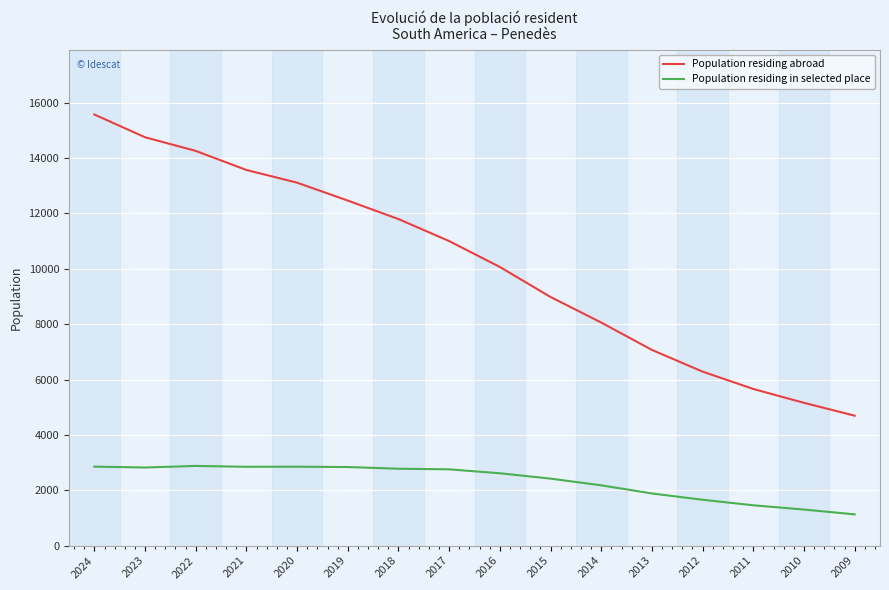

Rank the series at 2017 from highest to lowest value.

Population residing abroad, Population residing in selected place